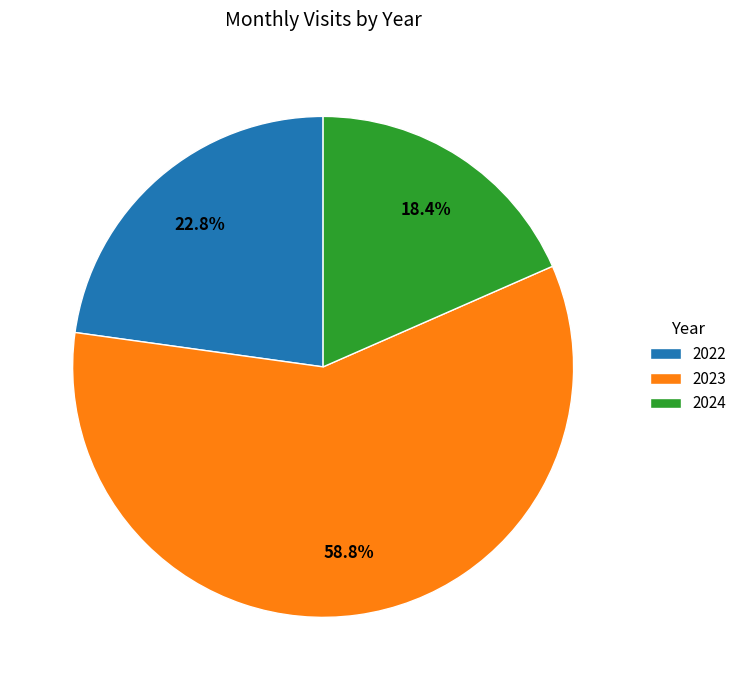

Combined, what portion of the pie is 2022 and 2024?

41.2%